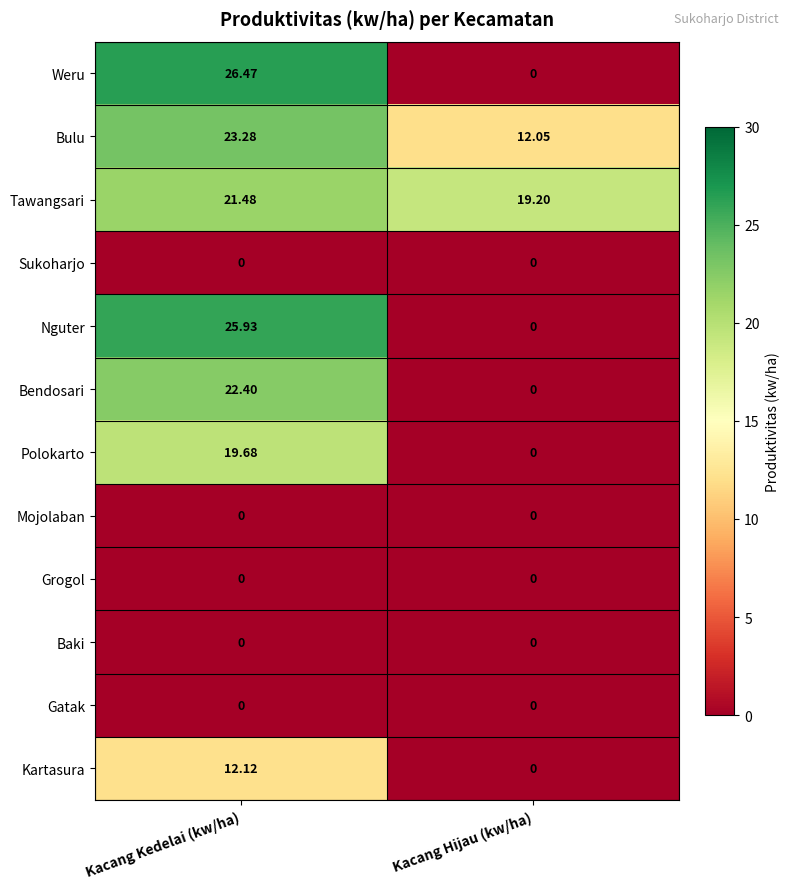

Count the number of categories in the chart.

2